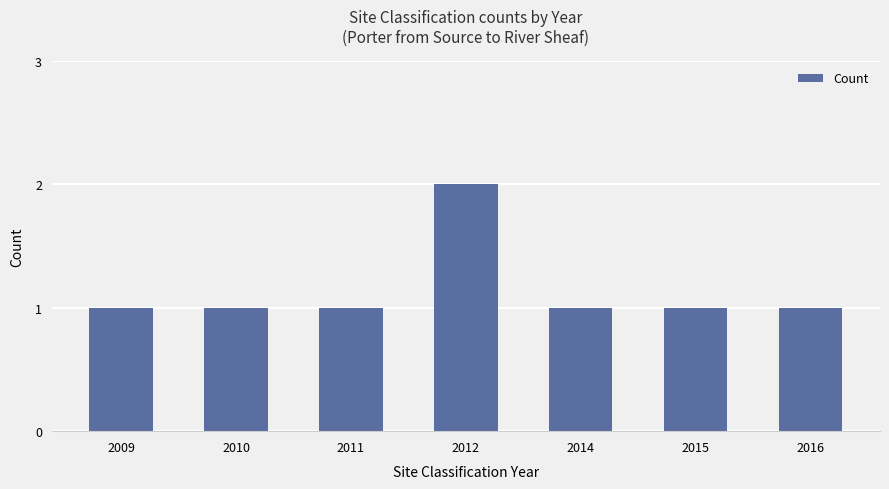

The chart shows a value of 0 at 2015. True or false?

False